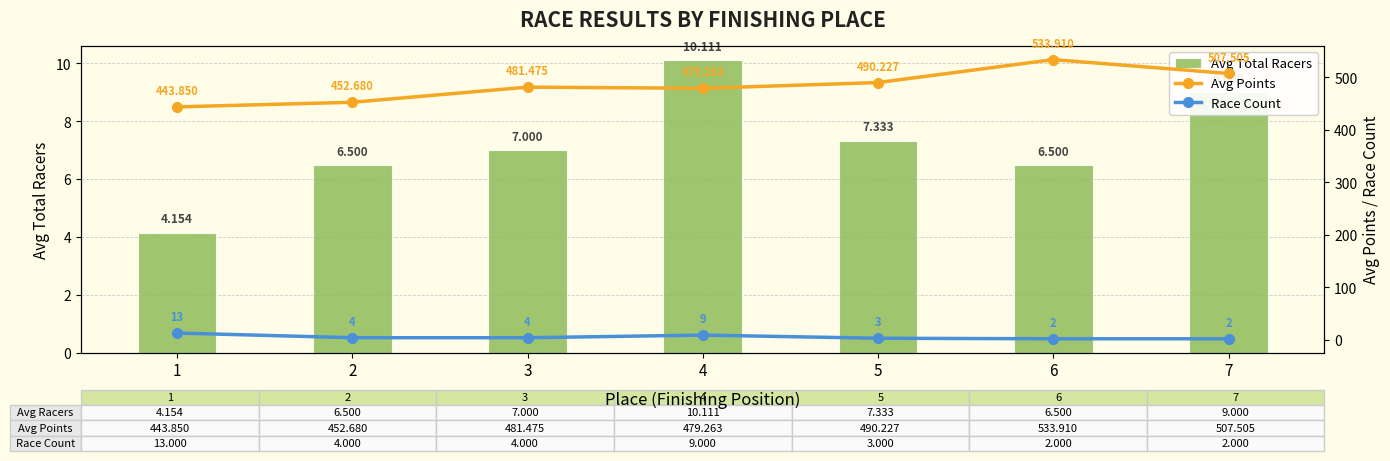

What is the maximum value for Race Count?

13.0